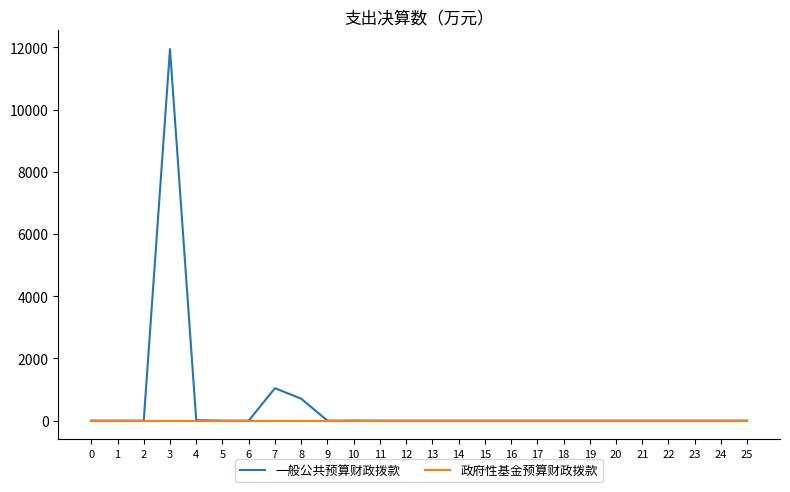

At which category is the sum across all series the highest?

3